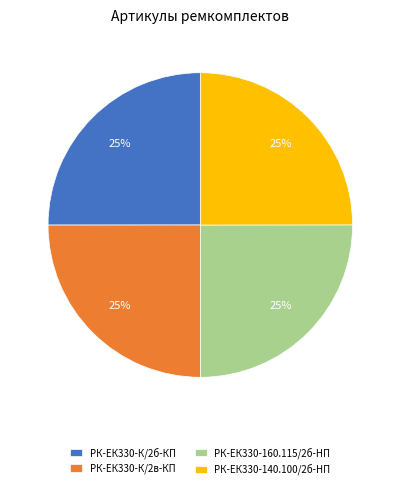

To the nearest percent, what is the combined percentage of РК-ЕК330-К/2в-КП and РК-ЕК330-140.100/2б-HП?

50%